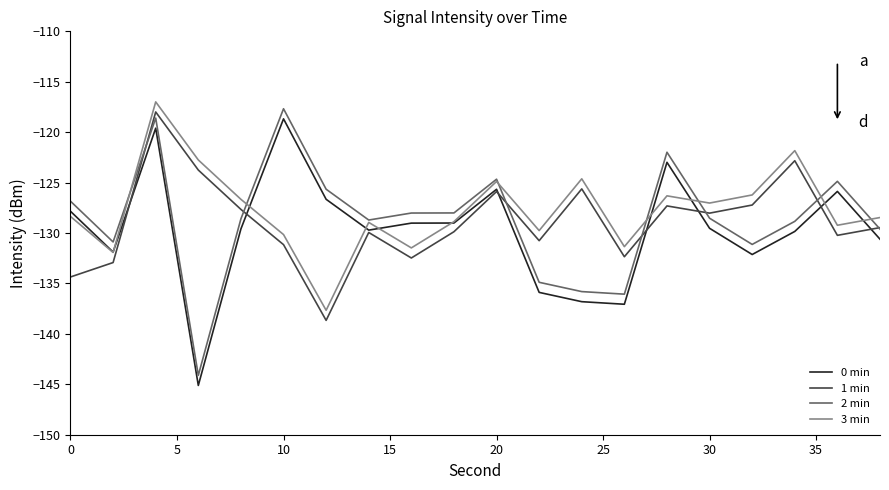

True or false: 1 min and 3 min cross at least once.

False